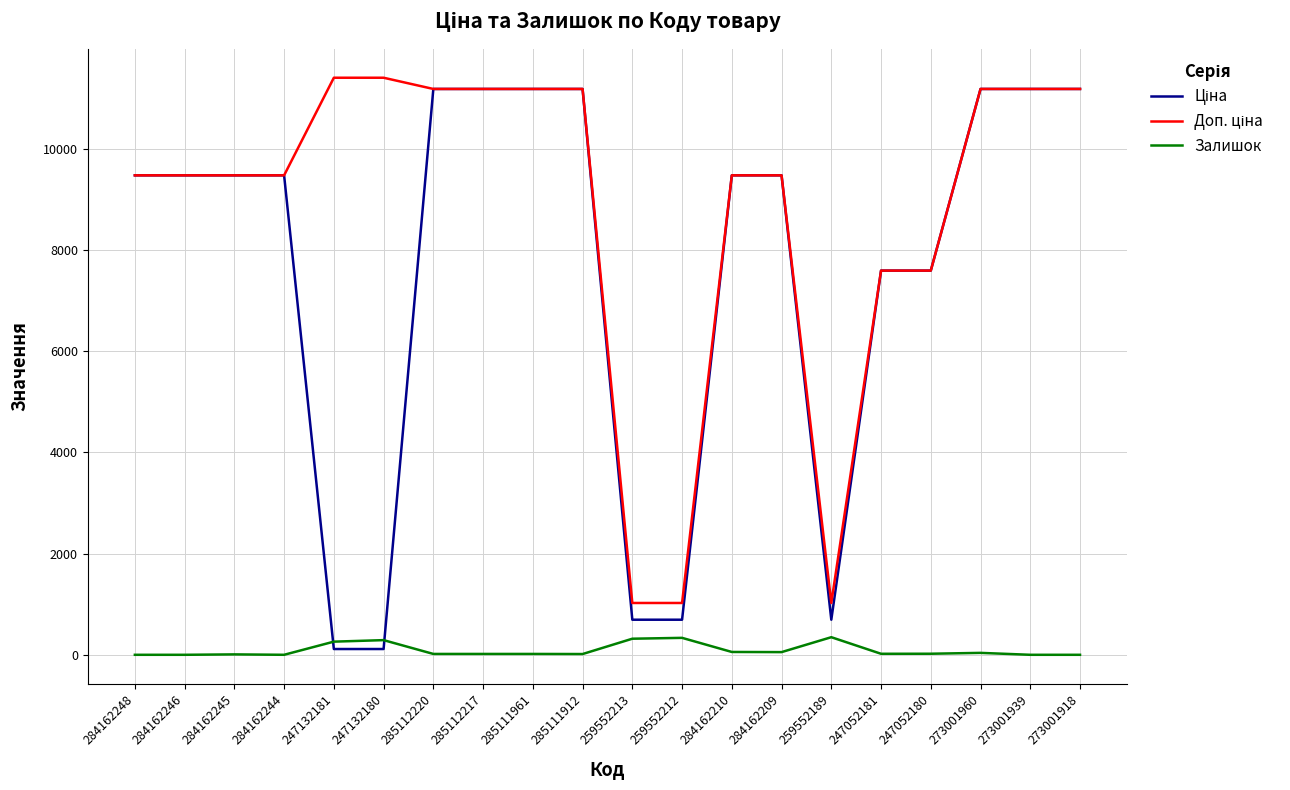

True or false: Залишок has a value of 0.0 at 284162248.

True